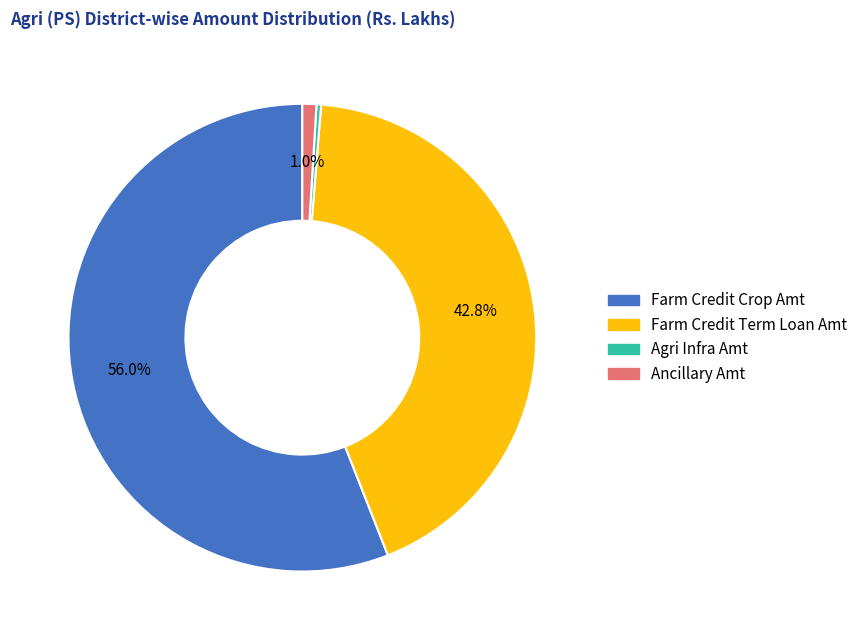

What is the ratio of the value at Ancillary Amt to the value at Agri Infra Amt?

3.1